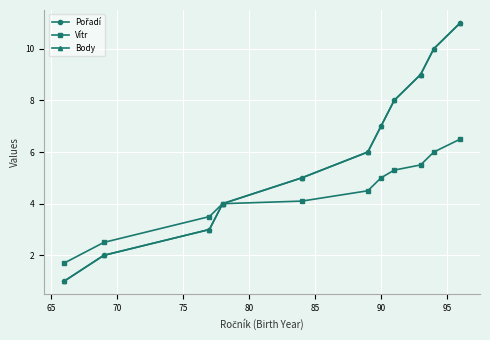

True or false: Pořadí and Body cross at least once.

False